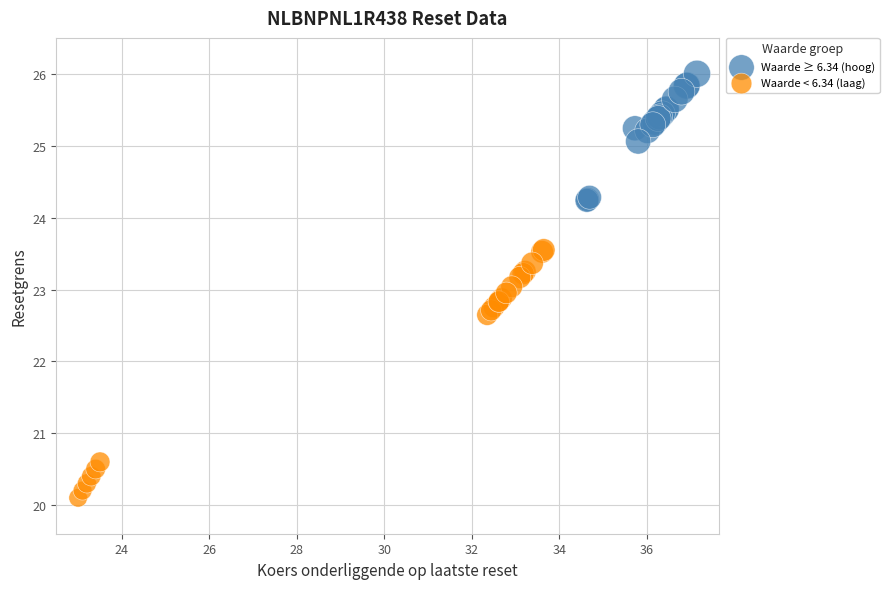

Which series has the widest spread of Y values?

Waarde < 6.34 (laag)